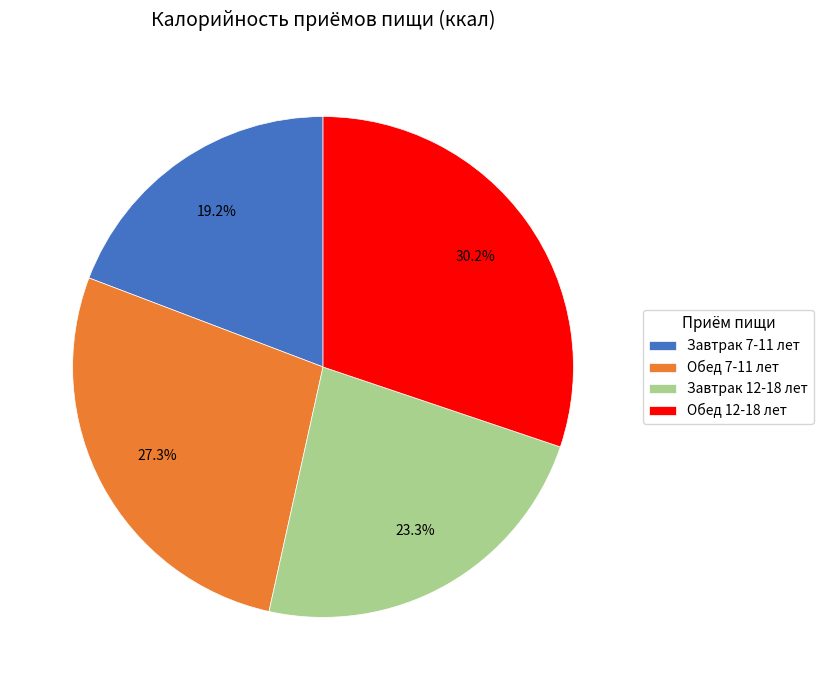

To the nearest percent, what portion does Завтрак 12-18 лет represent?

23%